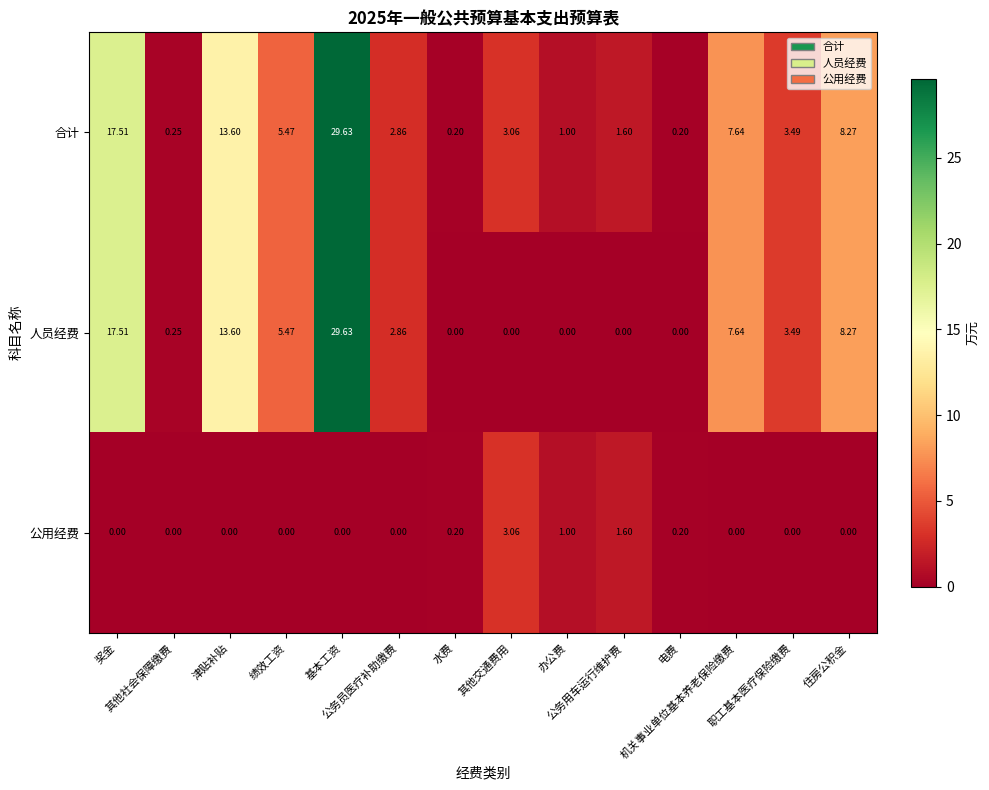

Which series has the widest spread of values?

人员经费